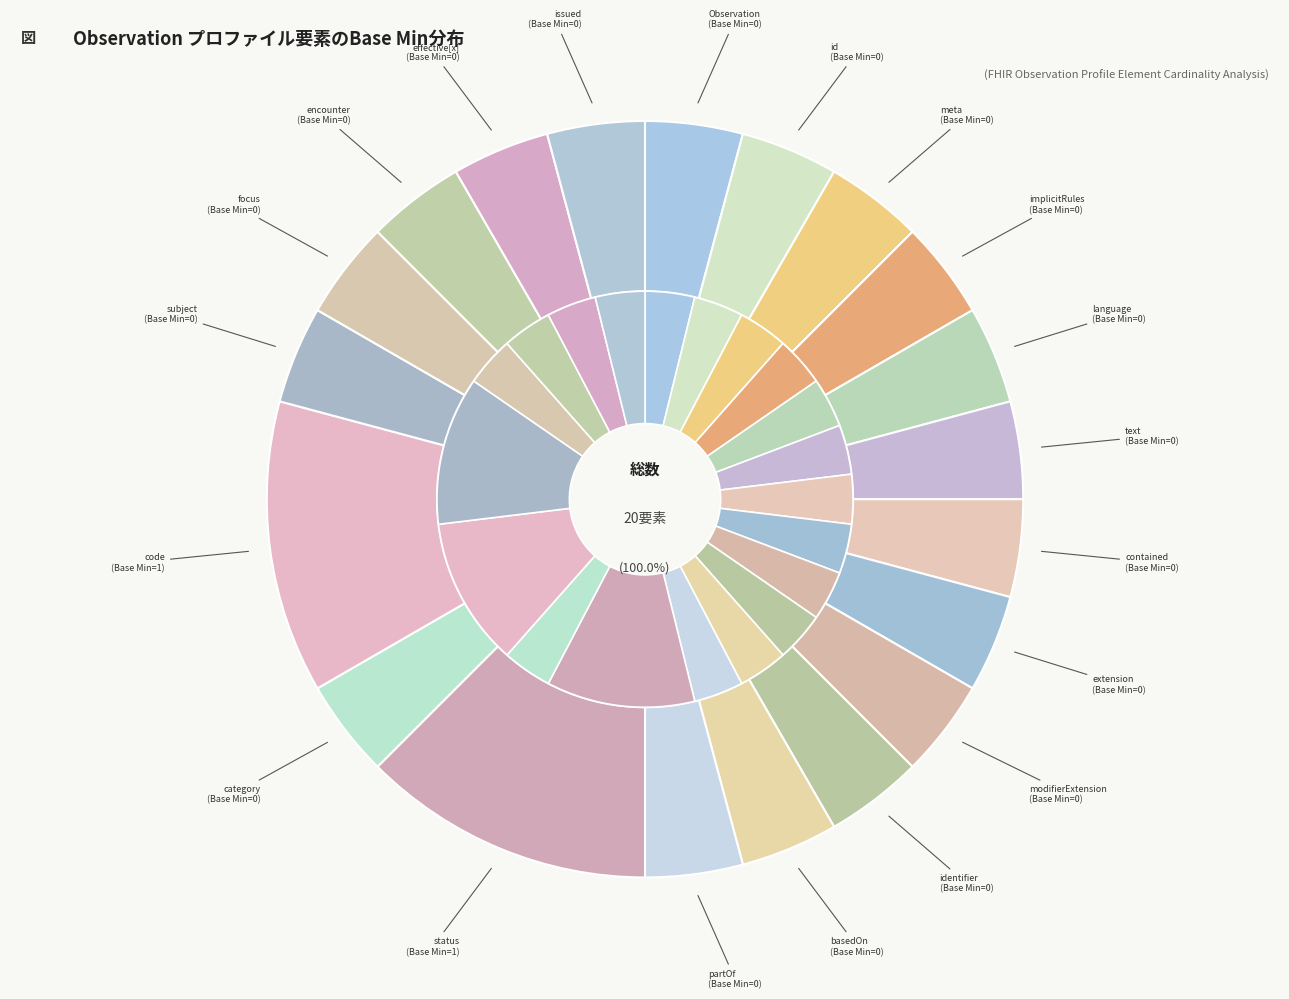

At 8, list the series in order from largest to smallest.

base_min, min